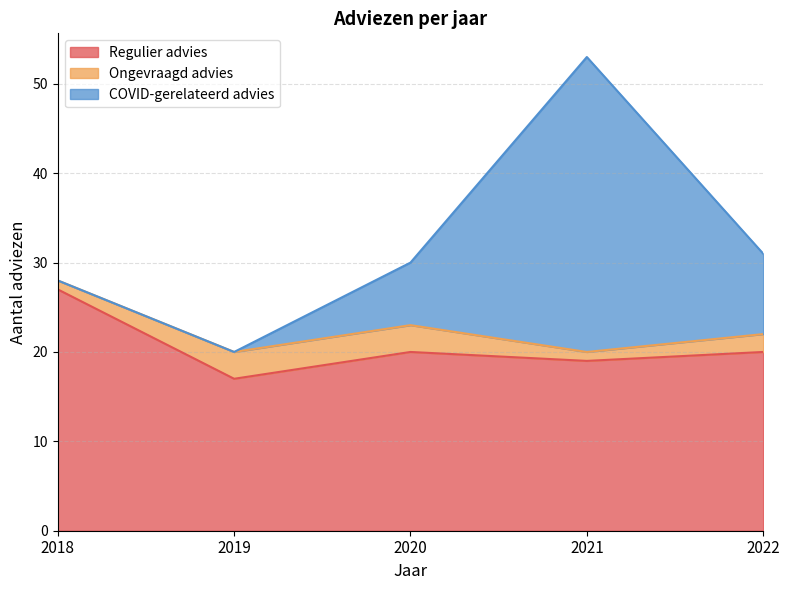

At how many categories does at least one series exceed 1?

5